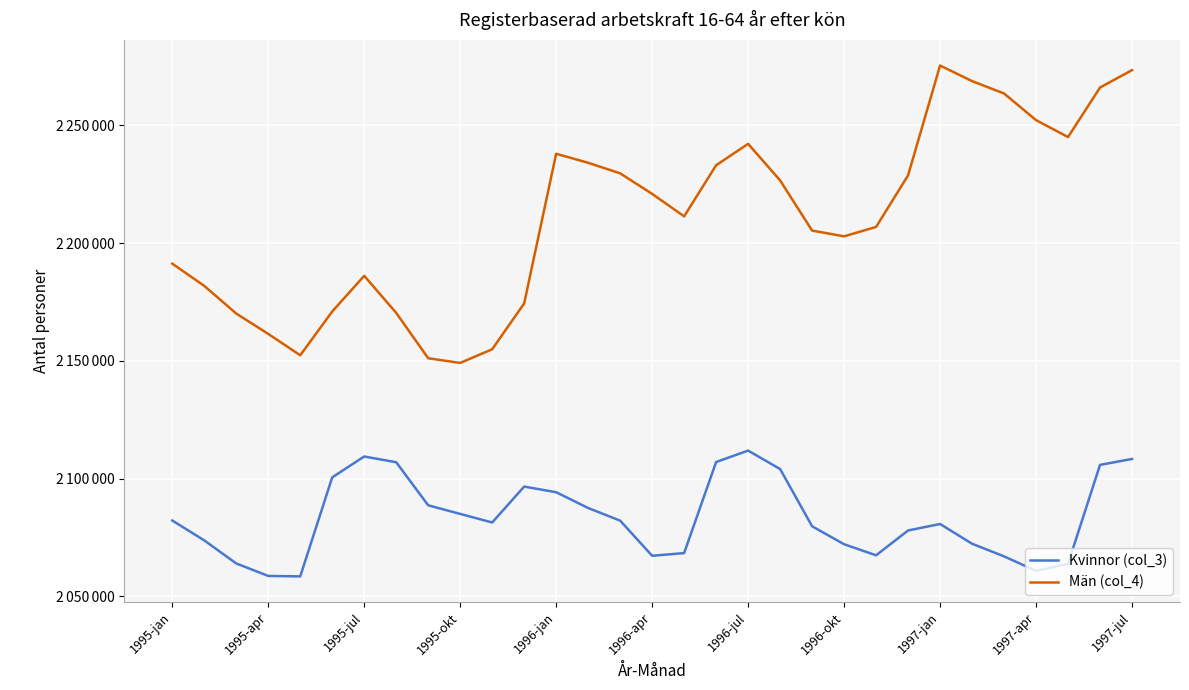

How many interior local valleys does the Män (col_4) series have?

5